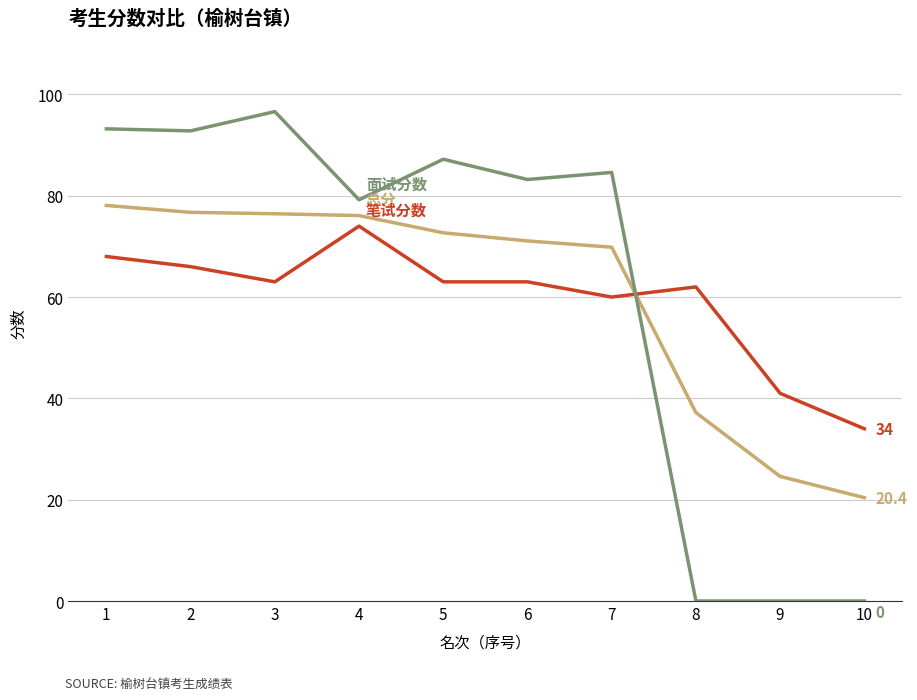

What is the maximum value shown in the chart?

96.6